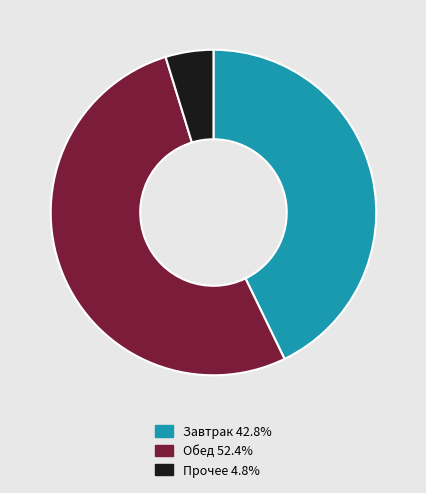

Is there any slice that represents more than half of the pie?

Yes